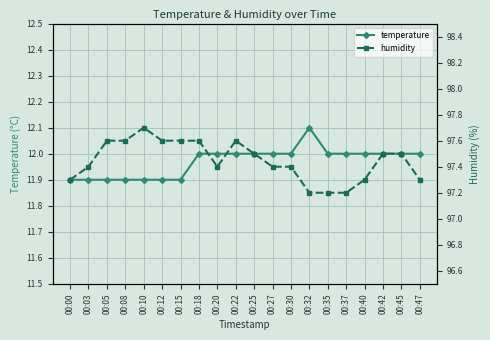

At which category does humidity reach its first local peak?

00:10